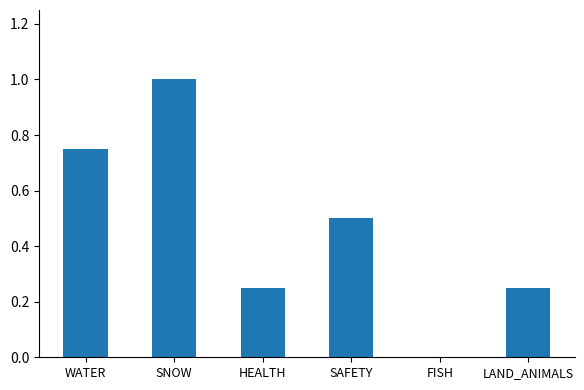

What is the sum of the values at SAFETY and SNOW?

1.5